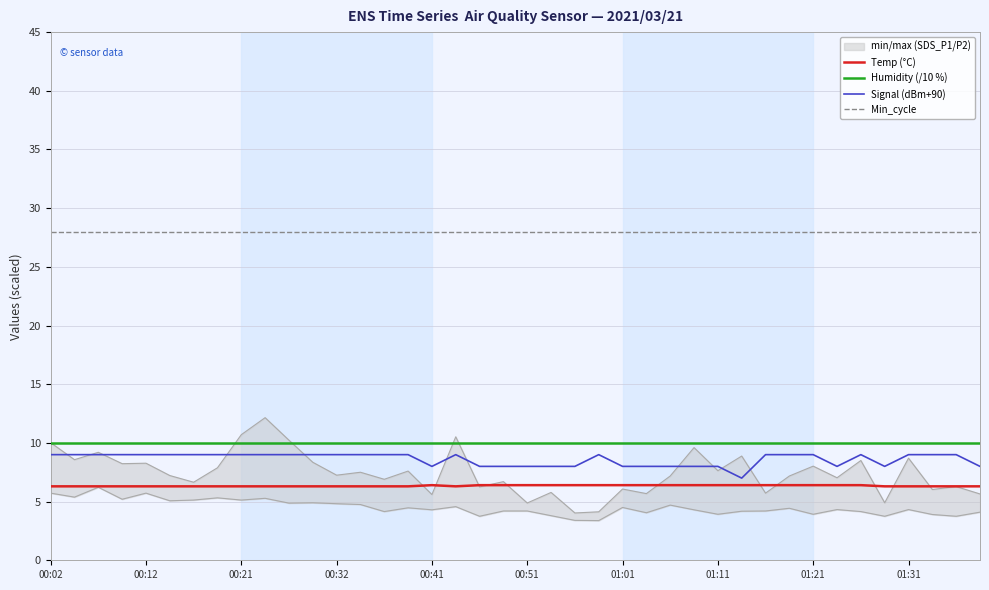

Reading right to left, extract all data points from this chart.

Temp (°C): 6.3	6.3	6.3	6.3	6.3	6.4	6.4	6.4	6.4	6.4	6.4	6.4	6.4	6.4	6.4	6.4	6.4	6.4	6.4	6.4	6.4	6.4	6.3	6.4	6.3	6.3	6.3	6.3	6.3	6.3	6.3	6.3	6.3	6.3	6.3	6.3	6.3	6.3	6.3	6.3
Humidity (/10 %): 10.0	10.0	10.0	10.0	10.0	10.0	10.0	10.0	10.0	10.0	10.0	10.0	10.0	10.0	10.0	10.0	10.0	10.0	10.0	10.0	10.0	10.0	10.0	10.0	10.0	10.0	10.0	10.0	10.0	10.0	10.0	10.0	10.0	10.0	10.0	10.0	10.0	10.0	10.0	10.0
Signal (dBm+90): 8.0	9.0	9.0	9.0	8.0	9.0	8.0	9.0	9.0	9.0	7.0	8.0	8.0	8.0	8.0	8.0	9.0	8.0	8.0	8.0	8.0	8.0	9.0	8.0	9.0	9.0	9.0	9.0	9.0	9.0	9.0	9.0	9.0	9.0	9.0	9.0	9.0	9.0	9.0	9.0
Min_cycle: 28.0	28.0	28.0	28.0	28.0	28.0	28.0	28.0	28.0	28.0	28.0	28.0	28.0	28.0	28.0	28.0	28.0	28.0	28.0	28.0	28.0	28.0	28.0	28.0	28.0	28.0	28.0	28.0	28.0	28.0	28.0	28.0	28.0	28.0	28.0	28.0	28.0	28.0	28.0	28.0